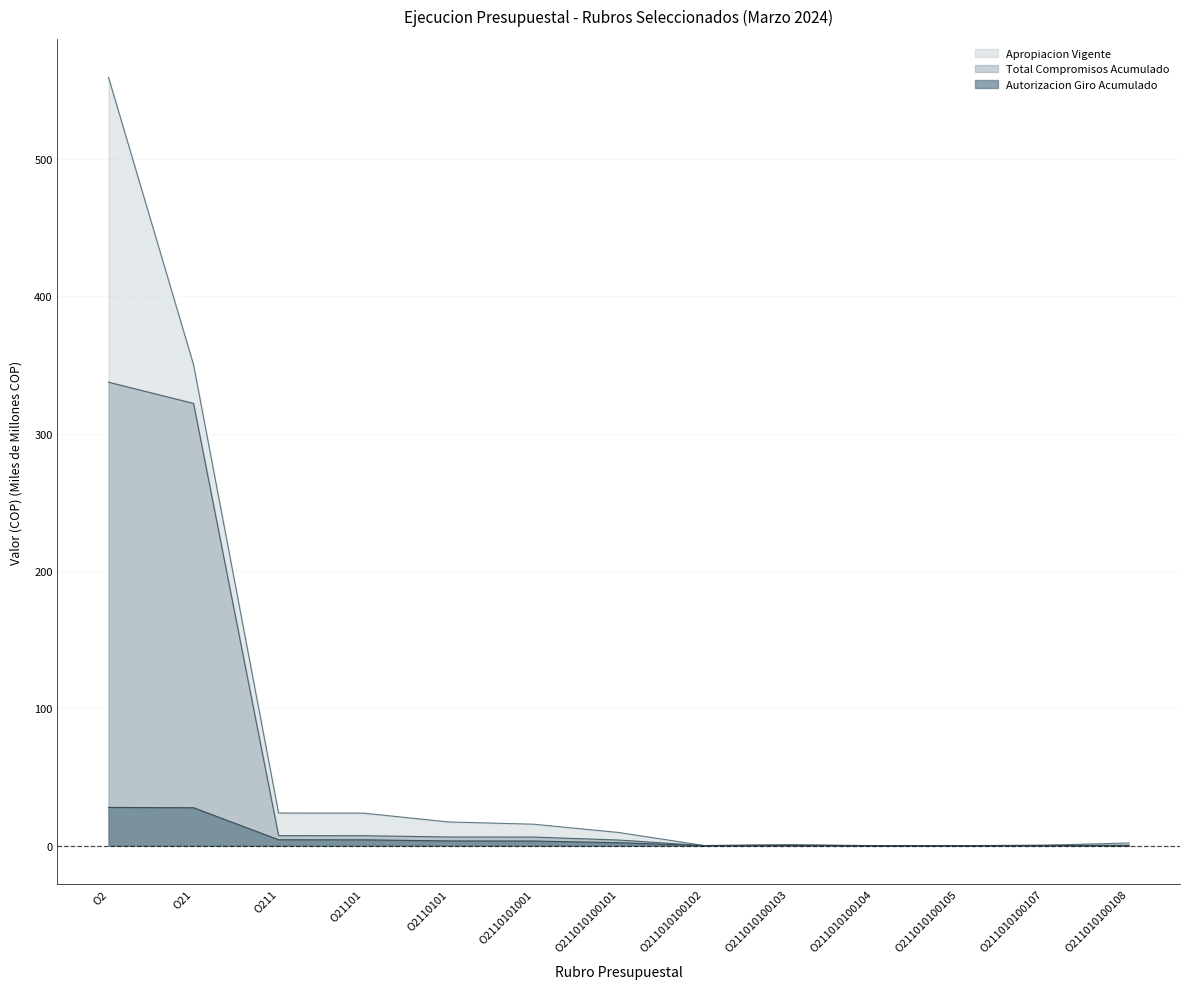

Rank the series by their average value, from lowest to highest.

Autorizacion Giro Acumulado, Total Compromisos Acumulado, Apropiacion Vigente